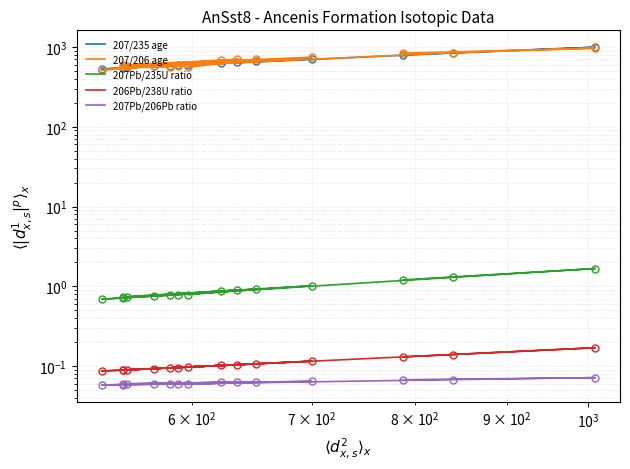

Which series has the widest spread of values?

207/235 age